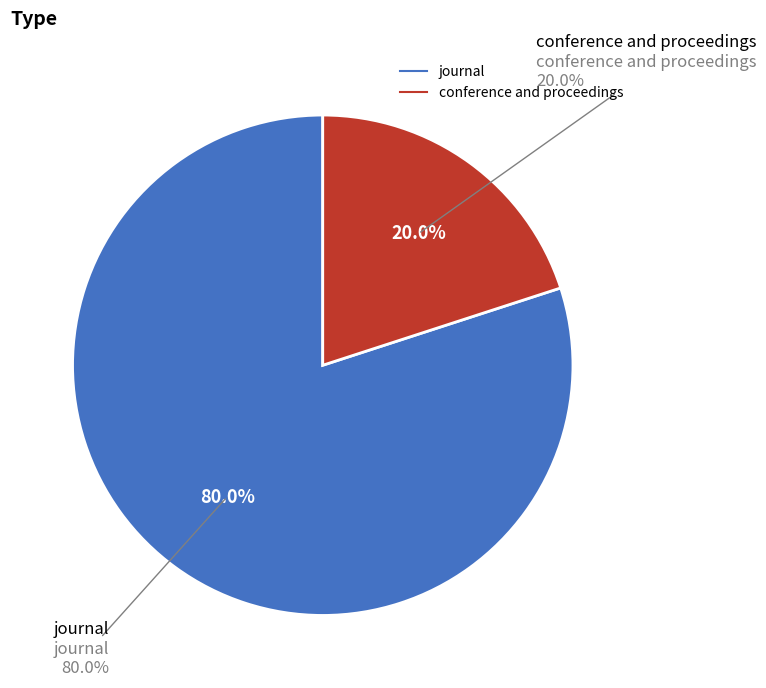

Combined, do conference and proceedings and journal account for over 50%?

Yes